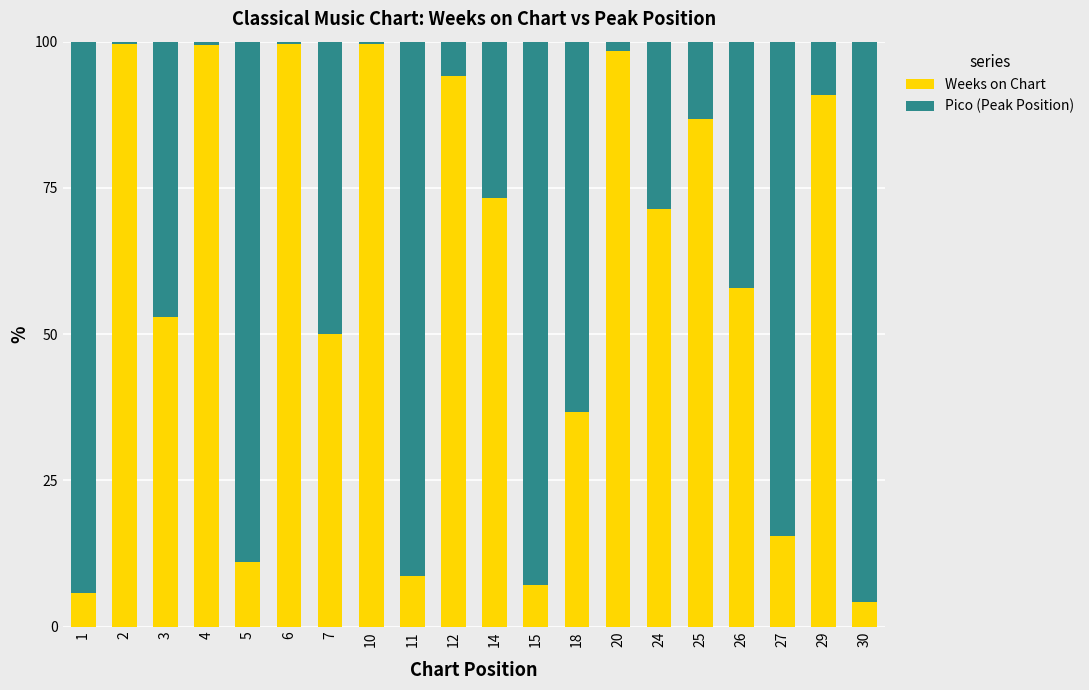

What is the total value across all series at 6?

100.0